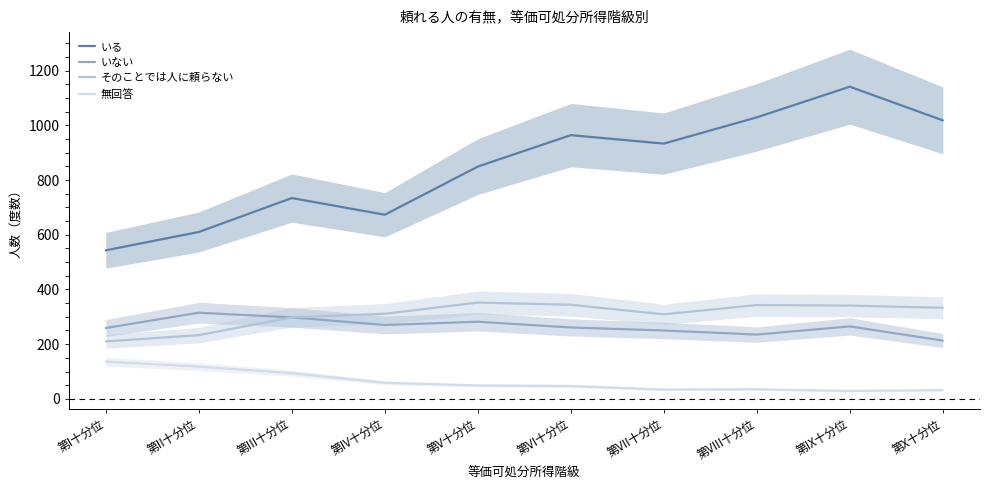

Which series changed the most between 第IV十分位 and 第V十分位?

いる